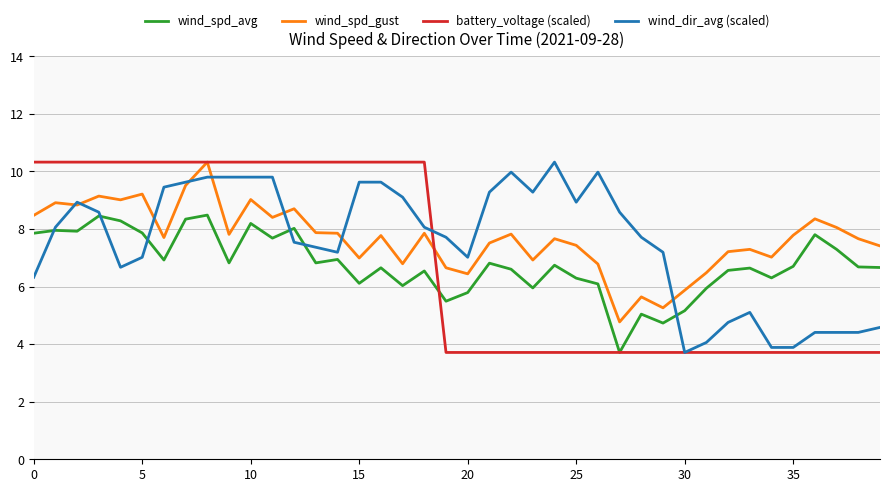

True or false: wind_spd_gust and wind_spd_avg cross at least once.

False